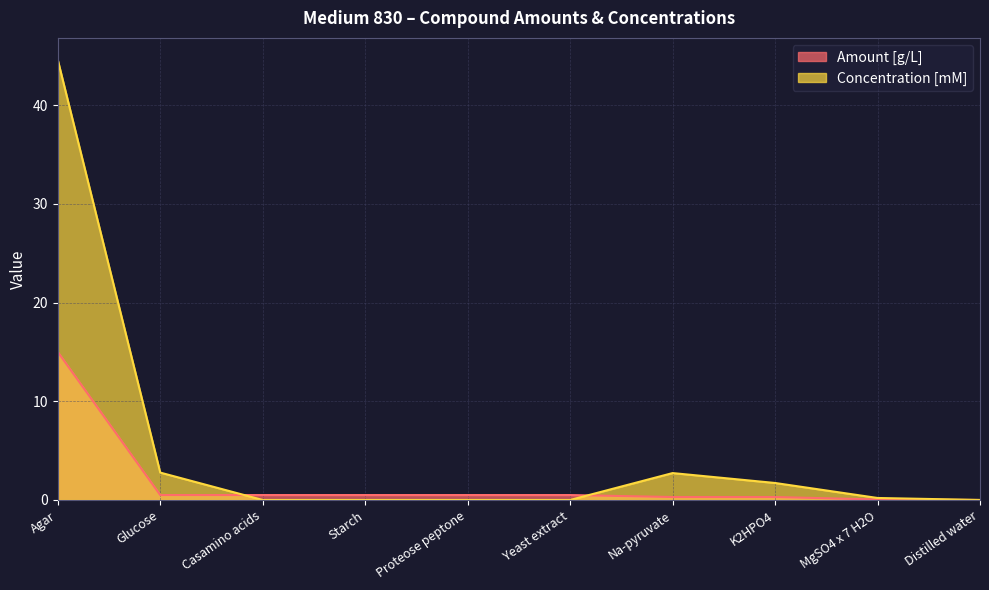

What is the label of the 9th point from the left?

MgSO4 x 7 H2O